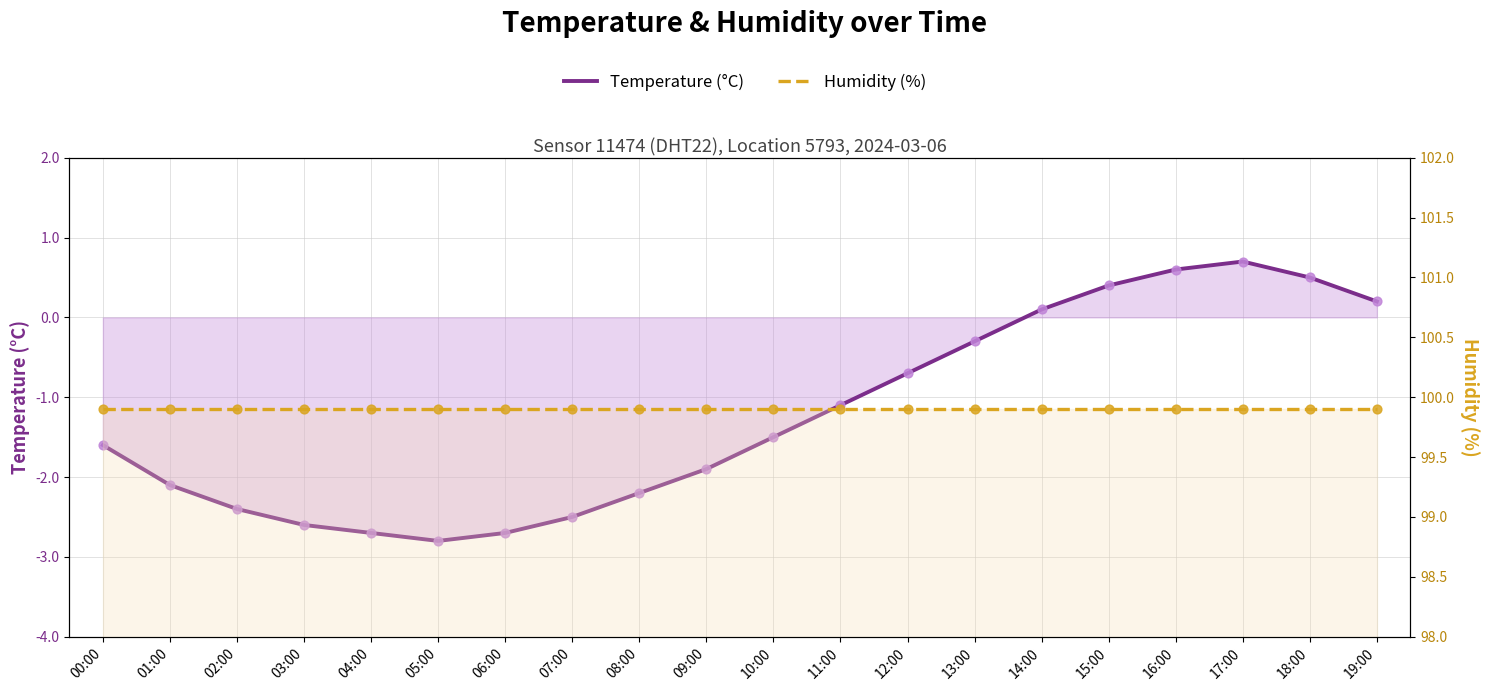

Is the value of Temperature (°C) at 13:00 greater than the value of Humidity (%) at 15:00?

No